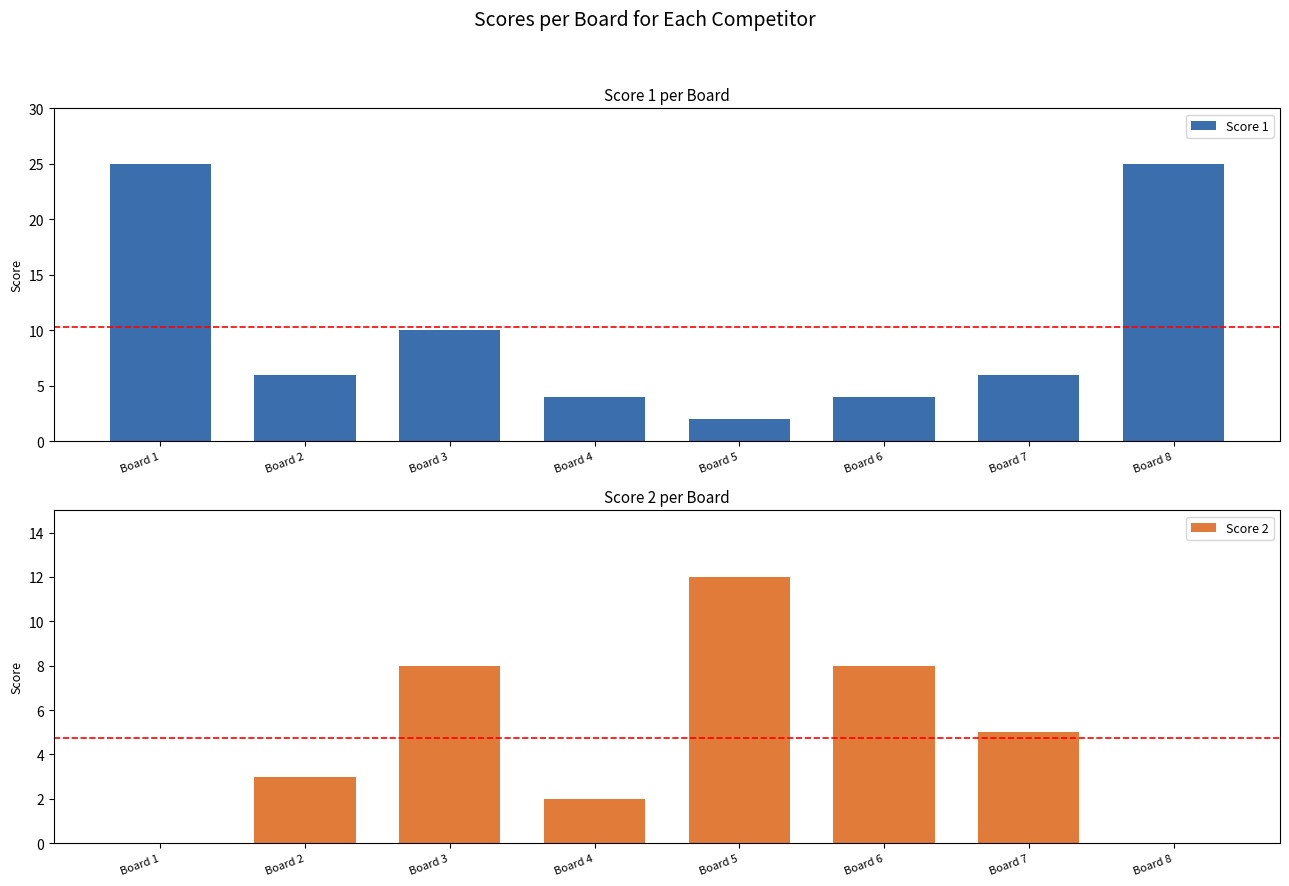

Is it true that Score 2 equals 8 at Board 6?

True